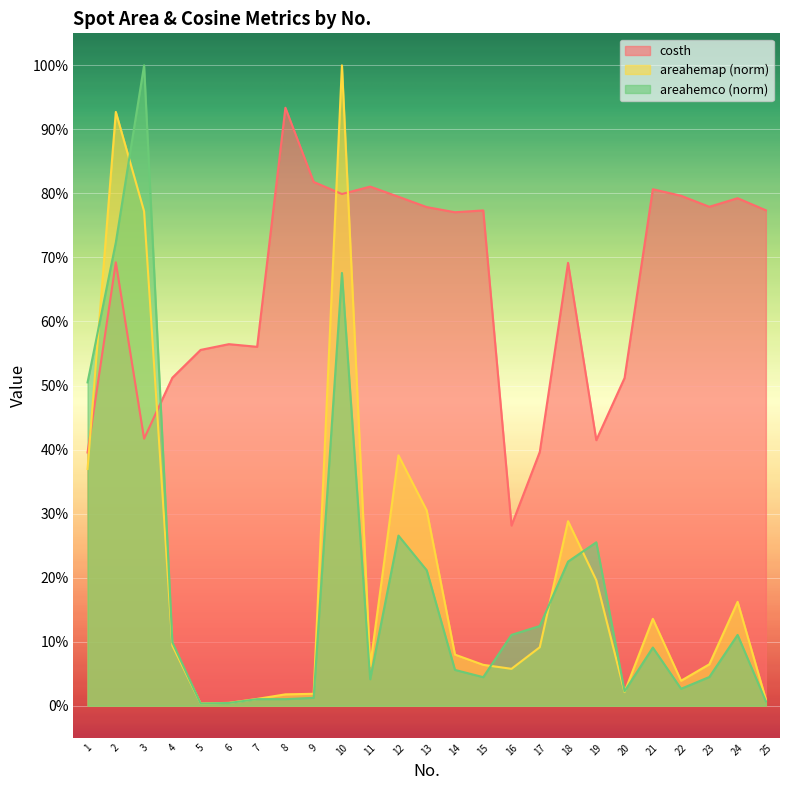

At which category does areahemco reach its first local peak?

3